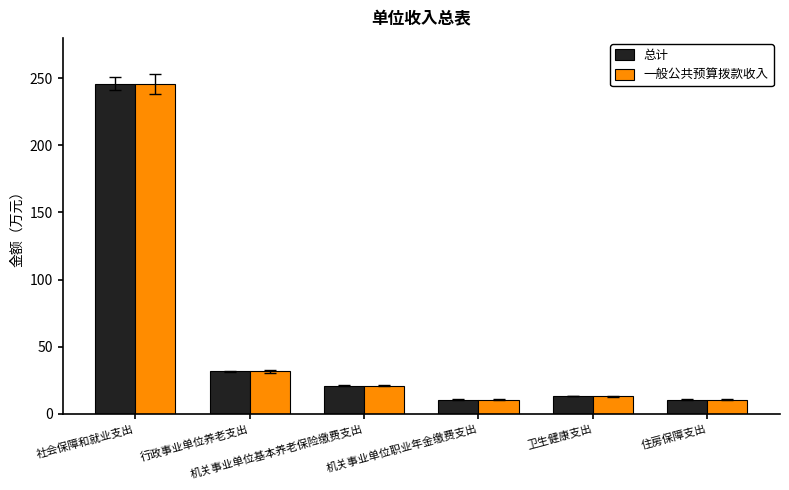

What is the difference between the maximum and minimum values in the 一般公共预算拨款收入 series?

235.5